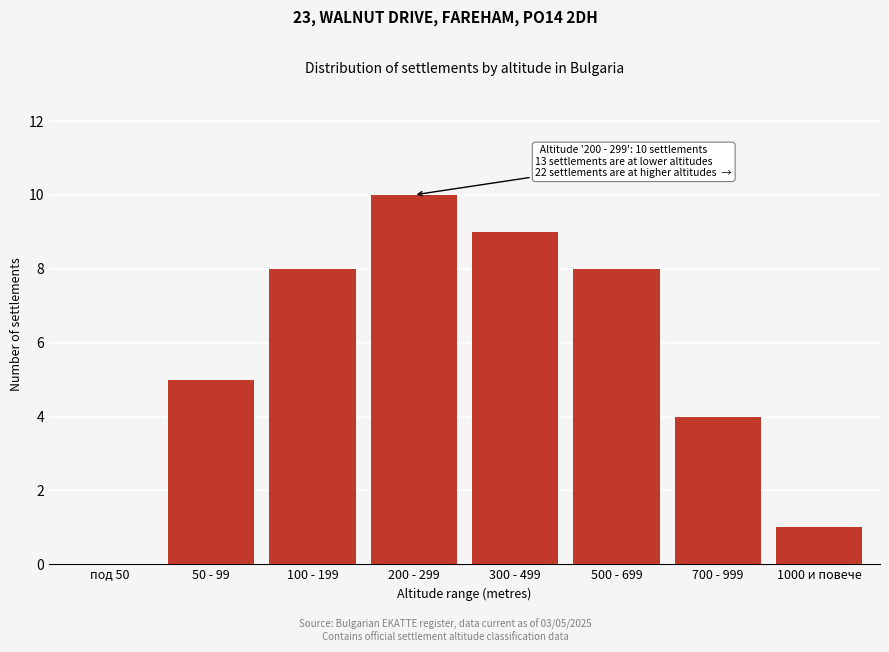

Reading left to right, extract all data points from this chart.

под 50=0	50 - 99=5	100 - 199=8	200 - 299=10	300 - 499=9	500 - 699=8	700 - 999=4	1000 и повече=1